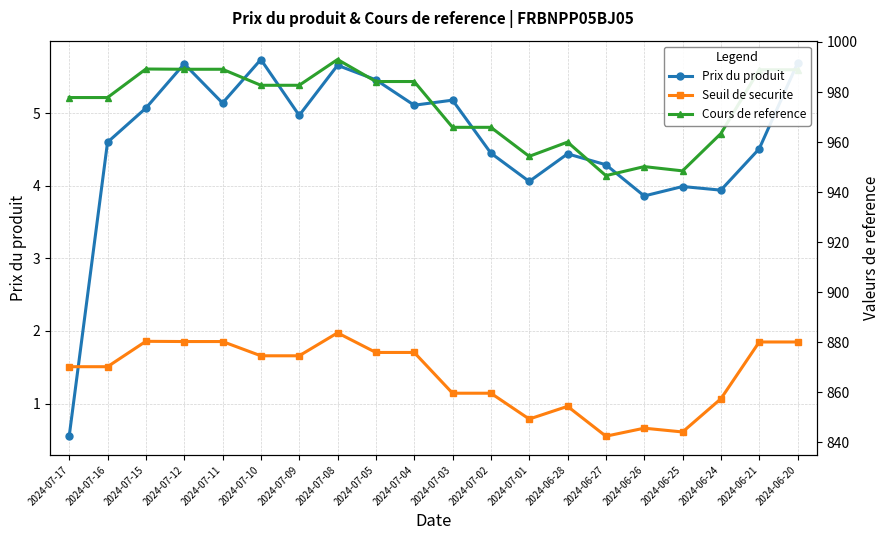

At which label does Seuil de securite reach its peak?

2024-07-08